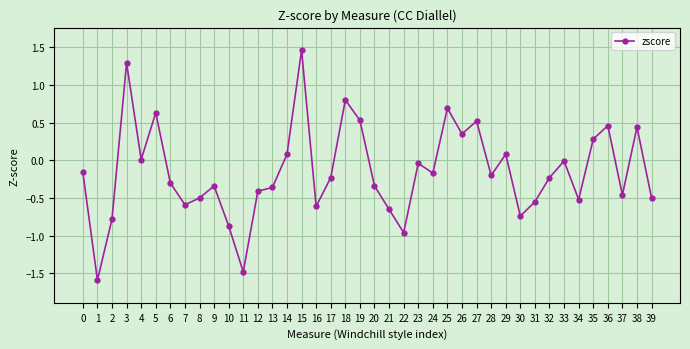

What is the change in value from 10 to 27?

+1.4